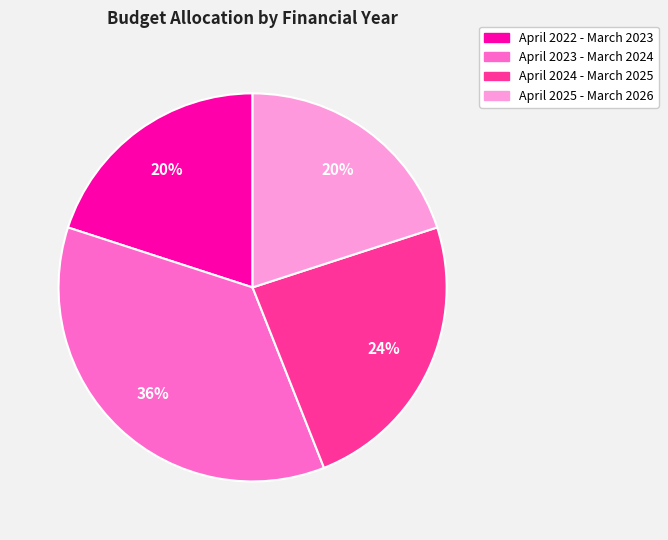

How many segments does this pie chart have?

4